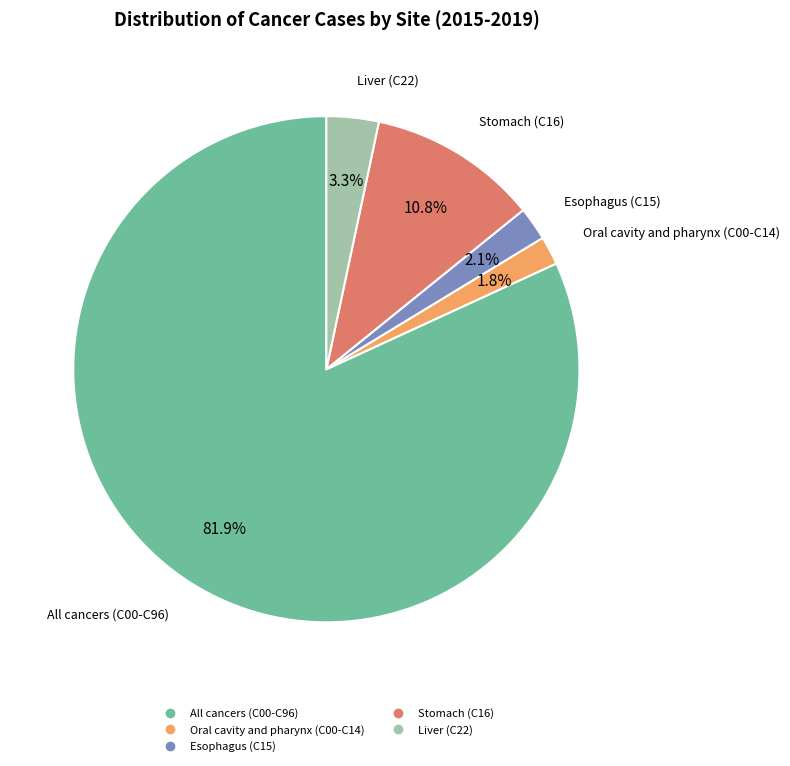

Which slice represents more than half of the pie?

All cancers